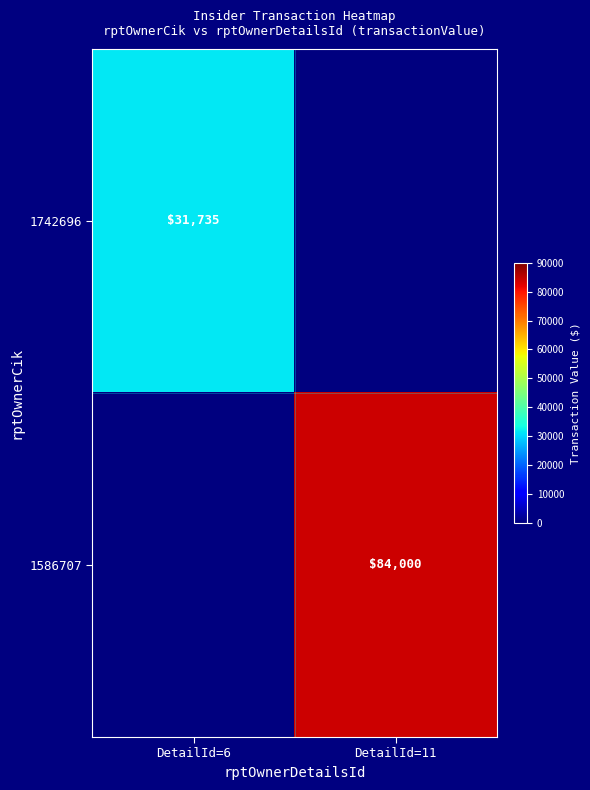

The 1586707 series shows 143232 at DetailId=11. True or false?

False